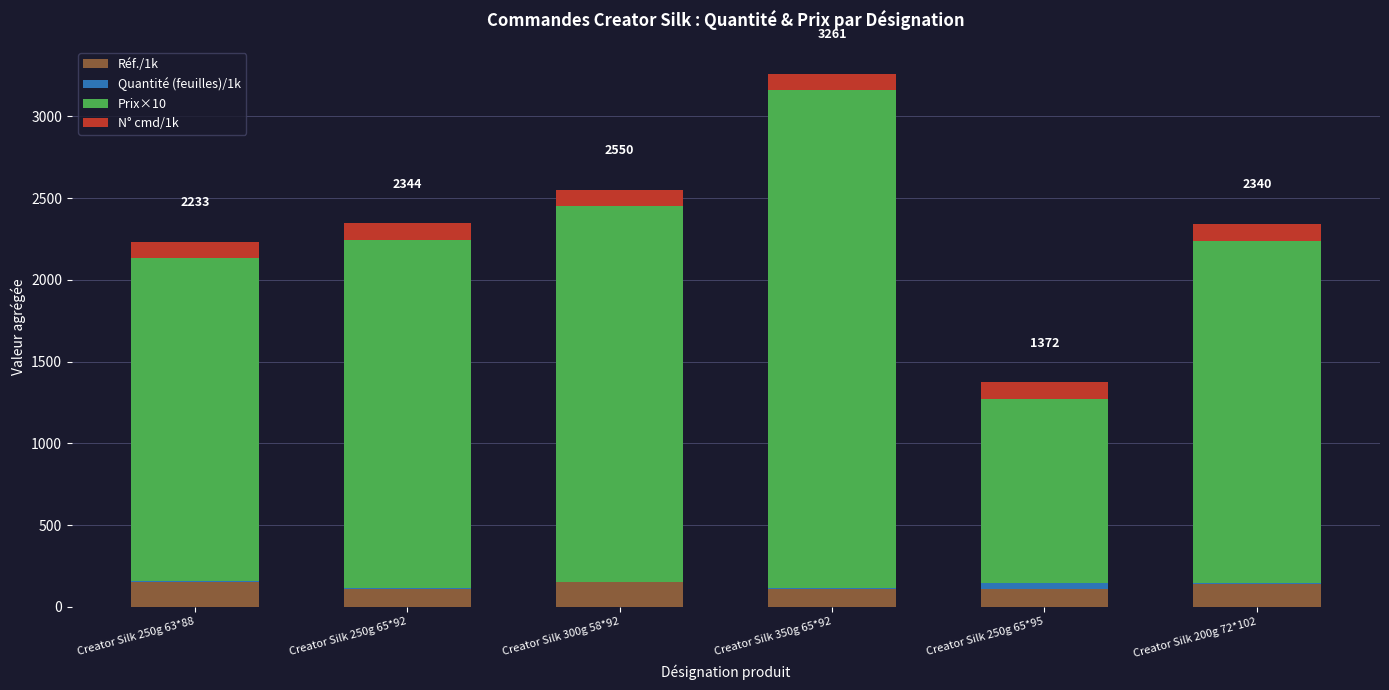

At which category is the sum across all series the highest?

Creator Silk 350g 65*92